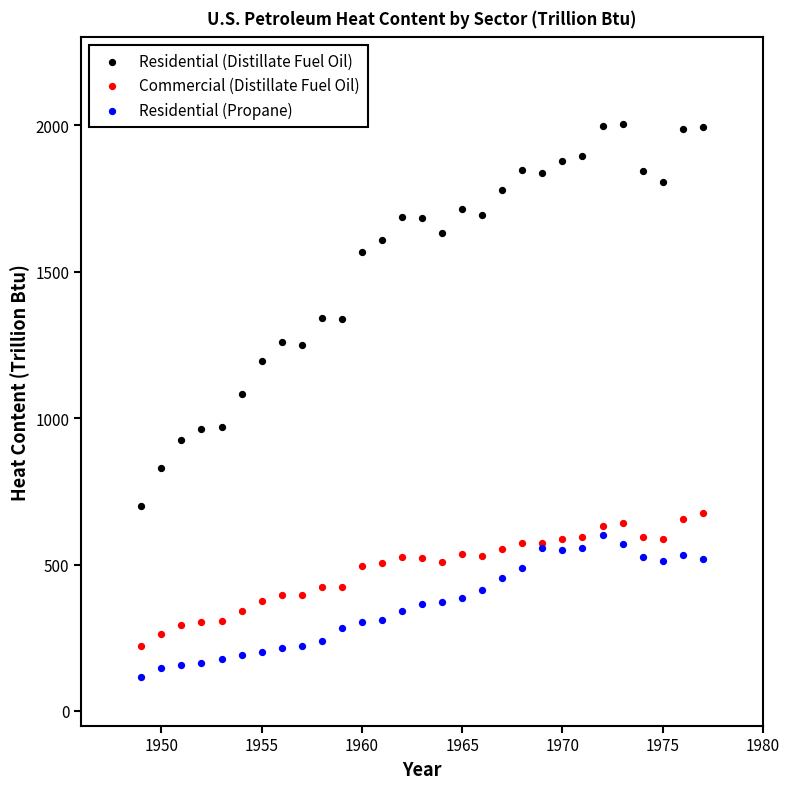

What is the X range (max minus min) for the scatter plot?

28.0